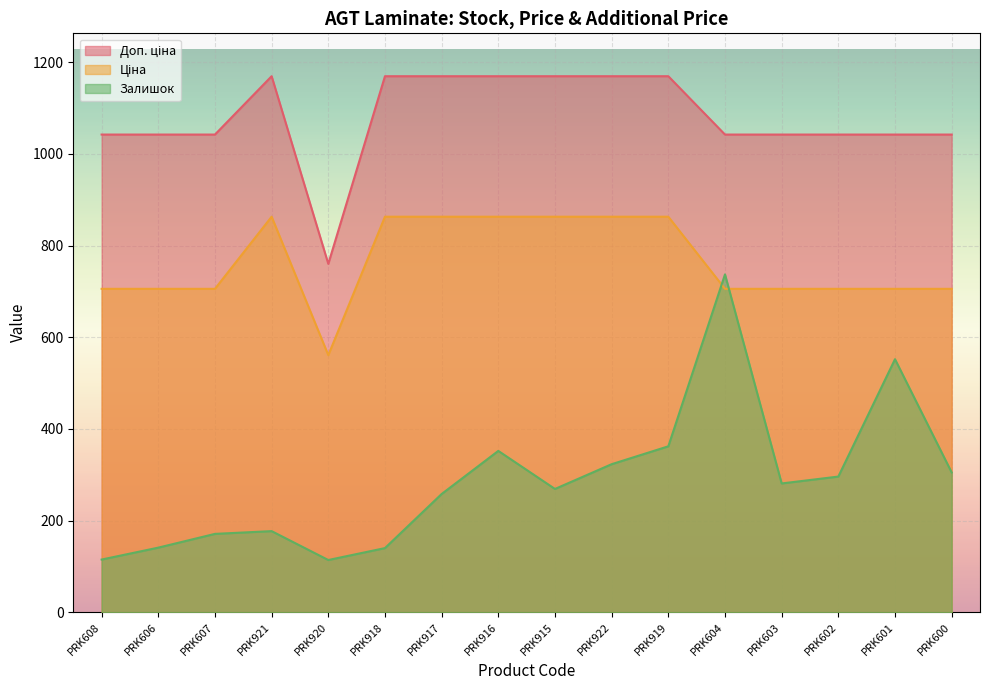

Is it true that Залишок equals 552.0 at PRK601?

True